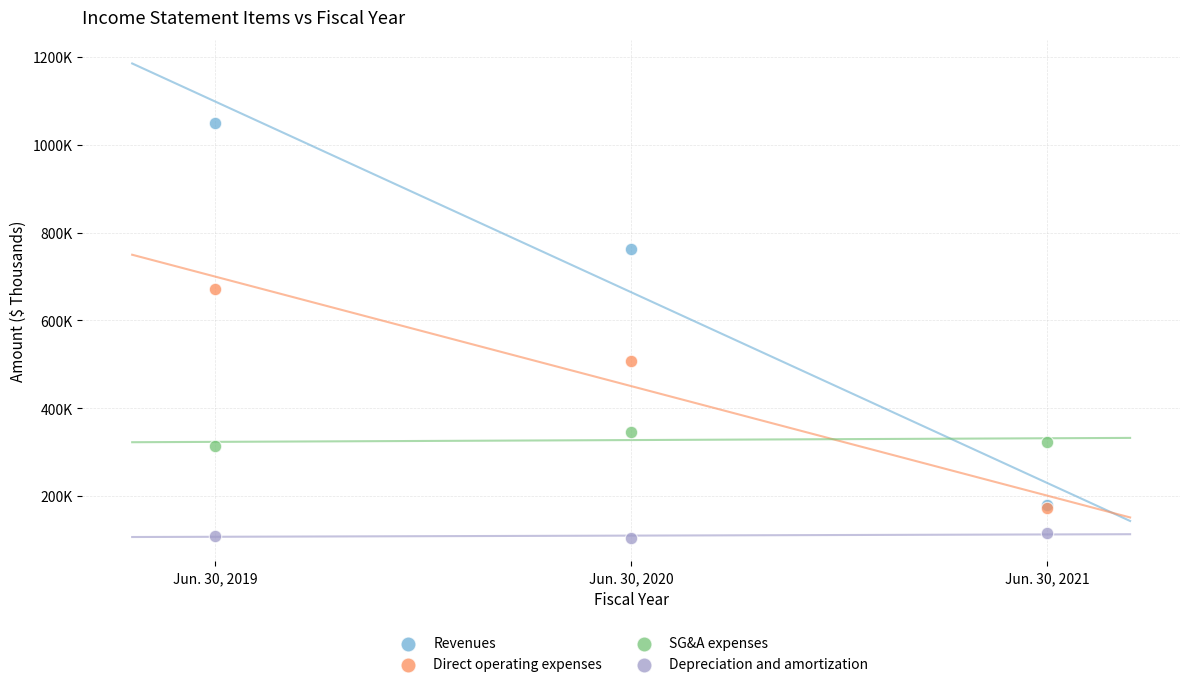

Which series contains the lowest Y value?

Depreciation and amortization